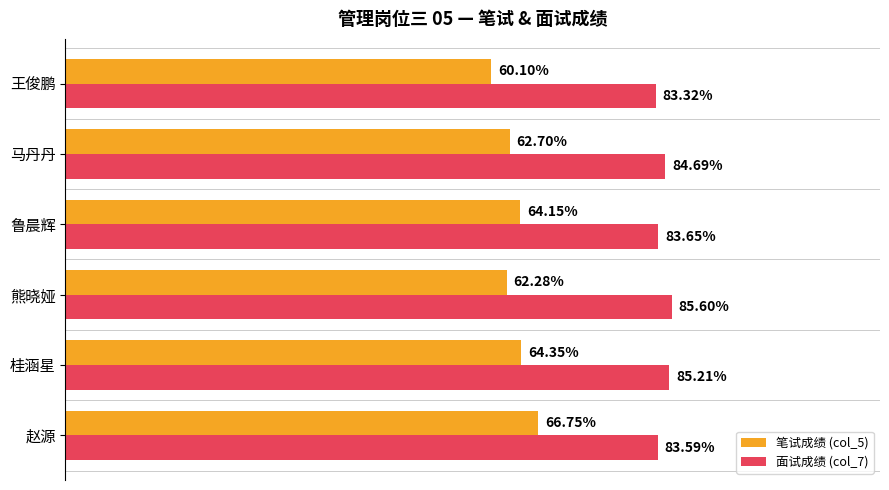

At which category is the sum across all series the highest?

赵源